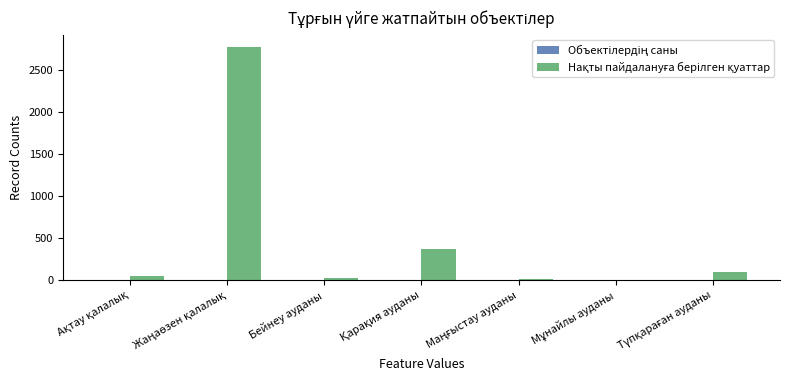

What is the greatest value displayed?

2779.5